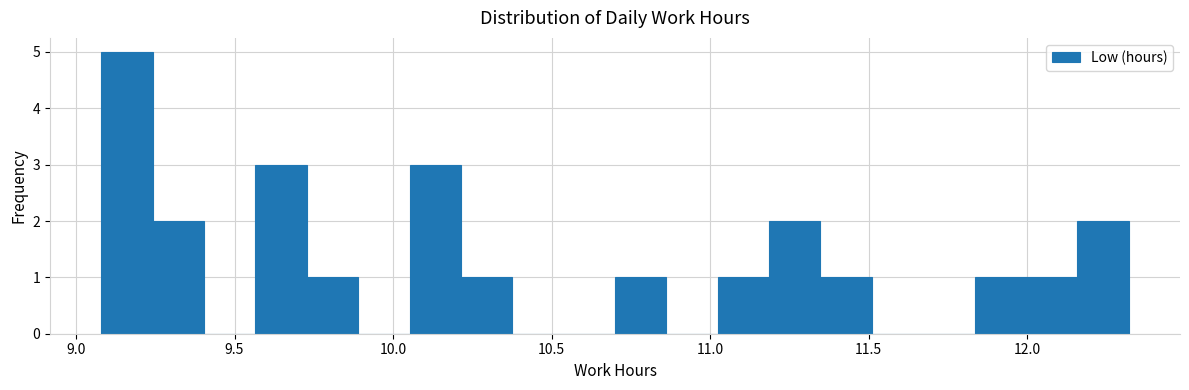

Read against the x-axis, roughly where is the centre of the tallest bar?

9.15